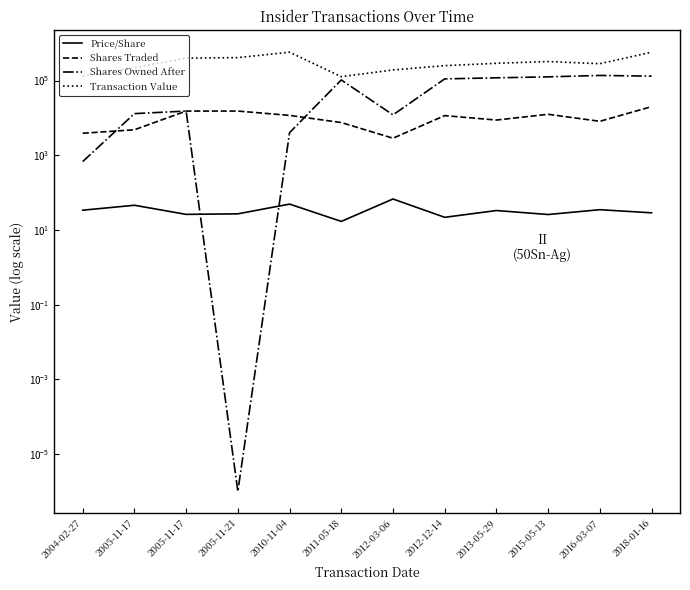

True or false: Transaction Value and Shares Traded cross at least once.

False